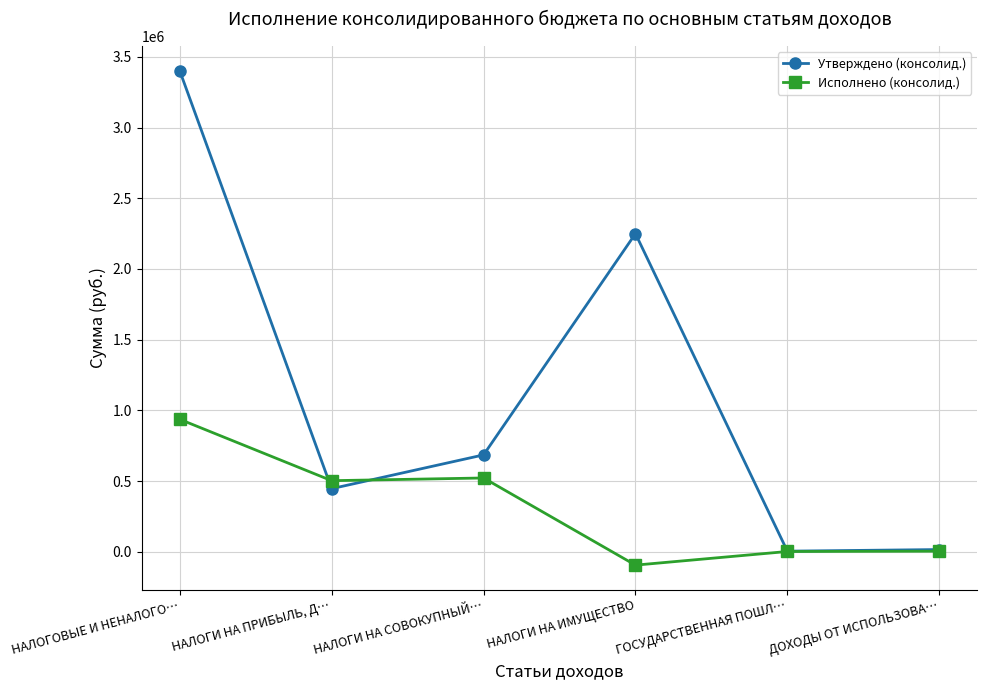

How many series are shown in this chart?

2